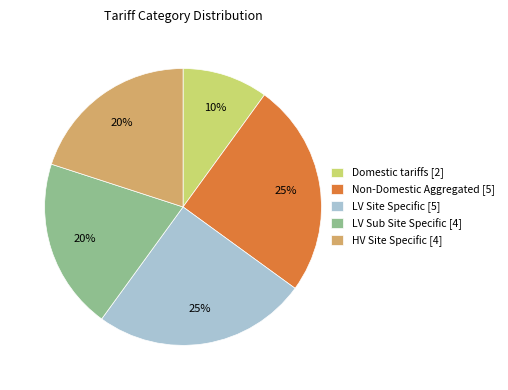

Which category has the smallest portion of the pie?

Domestic tariffs [2]